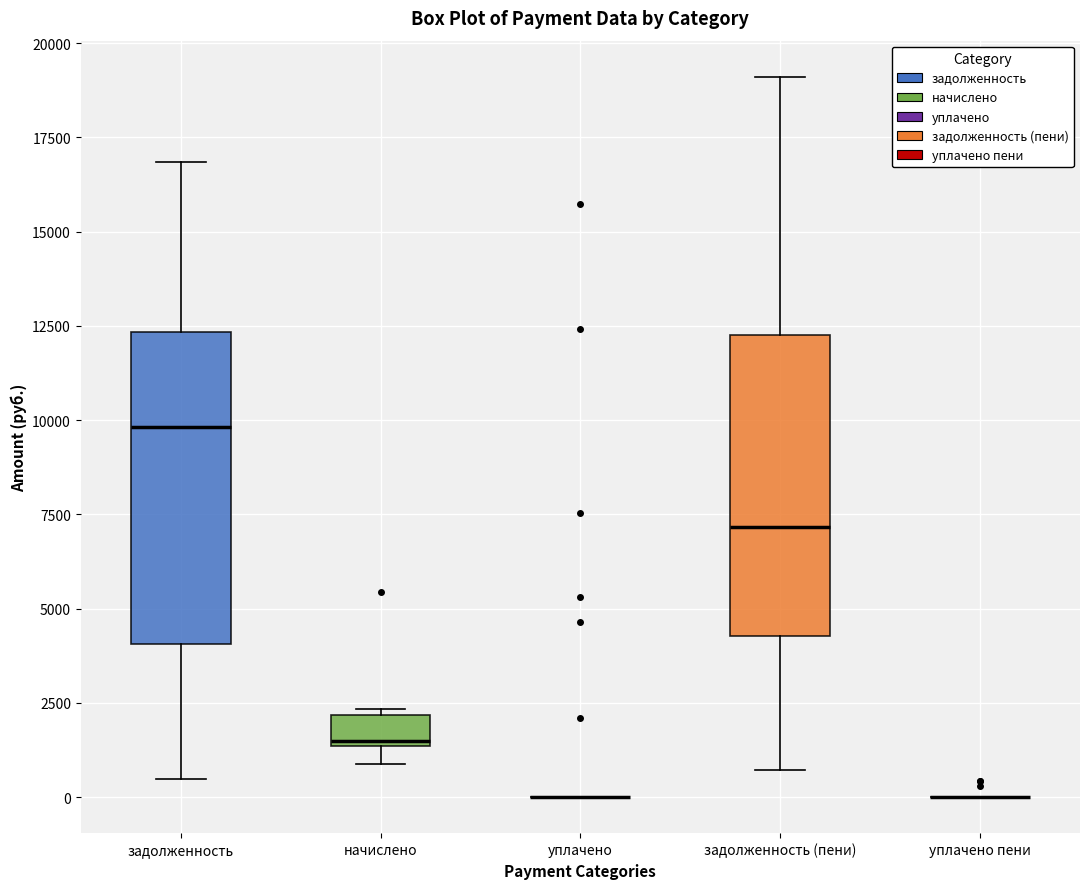

Reading left to right, read every box against the y-axis: the position of its median line, the range the box covers, and the ends of its whiskers. The values are not printed on the chart, so give them approximately, as read against the axis.

задолженность: median 10000, box 4000 to 12500, whiskers 500 to 17000
начислено: median 1500, box 1500 to 2000, whiskers 1000 to 2500
уплачено: box collapsed to a line at 0, whiskers 0 to 0
задолженность (пени): median 7000, box 4500 to 12500, whiskers 500 to 19000
уплачено пени: box collapsed to a line at 0, whiskers 0 to 0